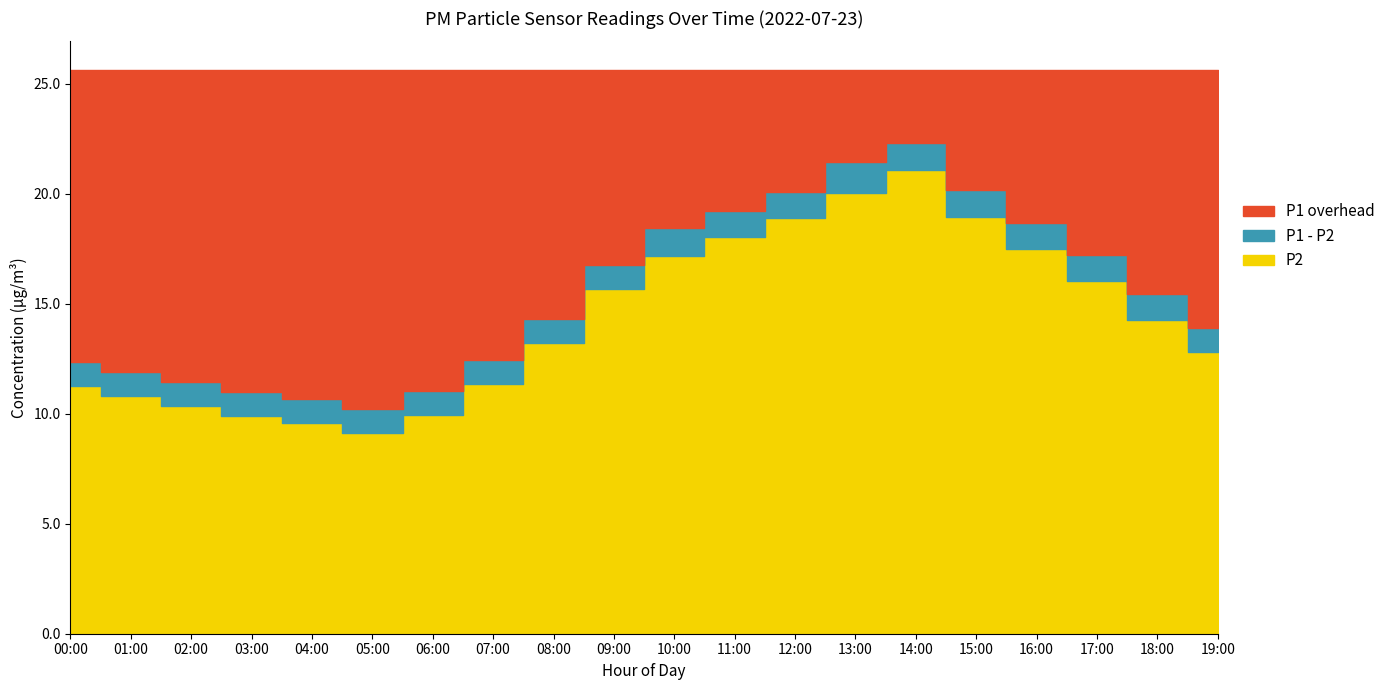

Between 08:00 and 19:00, which is larger?

08:00